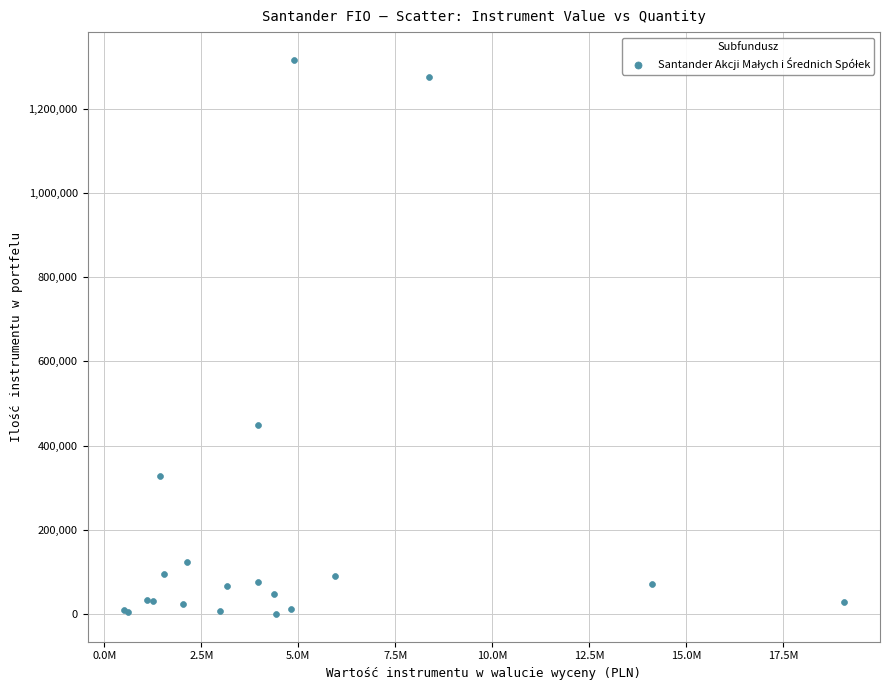

What Y value in the scatter plot is closest to 658293?

449085